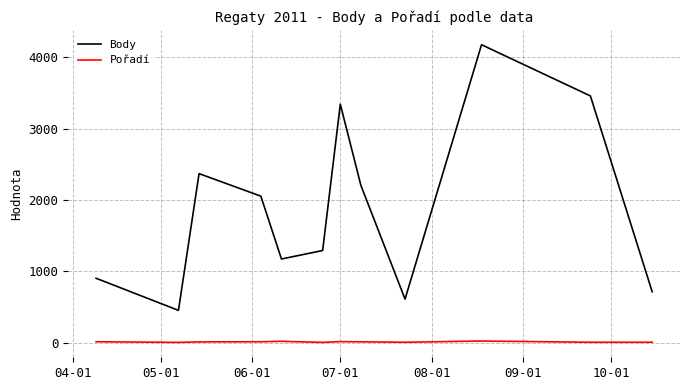

What are all the series names shown in the legend?

Body, Pořadí